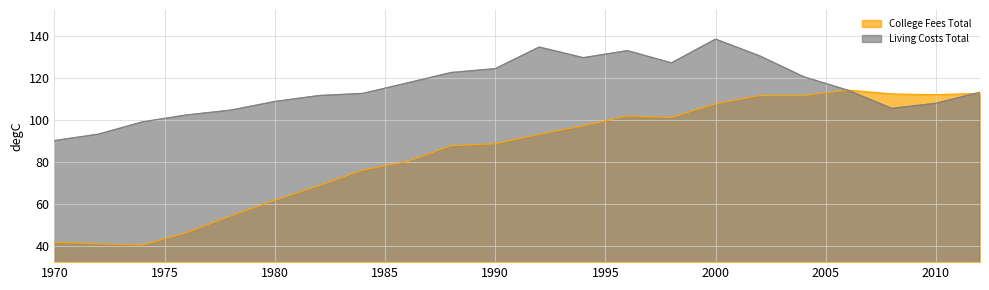

True or false: Living Costs Total and College Fees Total cross at least once.

True